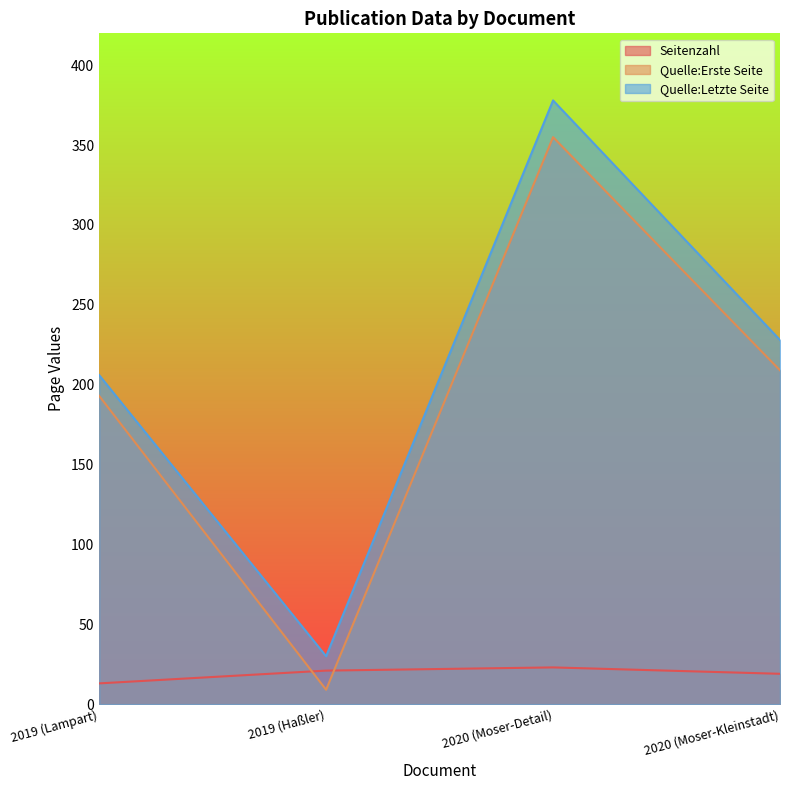

Does the chart display data point markers on the line(s)?

No